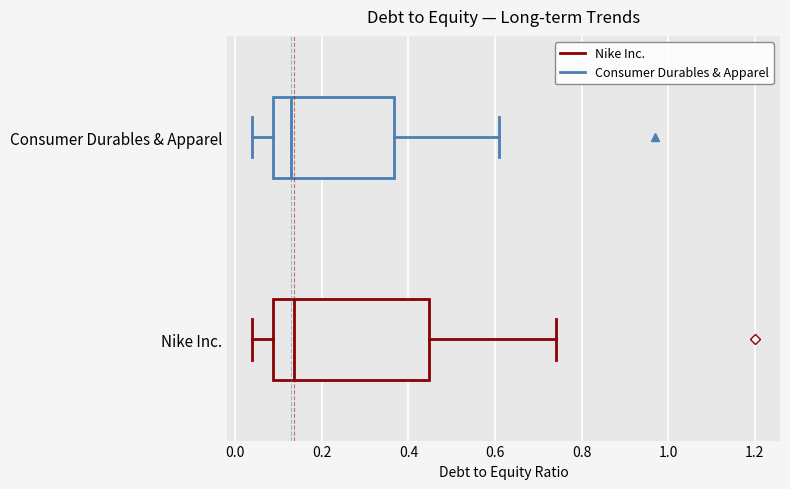

Reading bottom to top, read every box against the x-axis: the position of its median line, the range the box covers, and the ends of its whiskers. The values are not printed on the chart, so give them approximately, as read against the axis.

Nike Inc.: median 0.14, box 0.08 to 0.44, whiskers 0.04 to 0.74
Consumer Durables & Apparel: median 0.14, box 0.08 to 0.36, whiskers 0.04 to 0.62